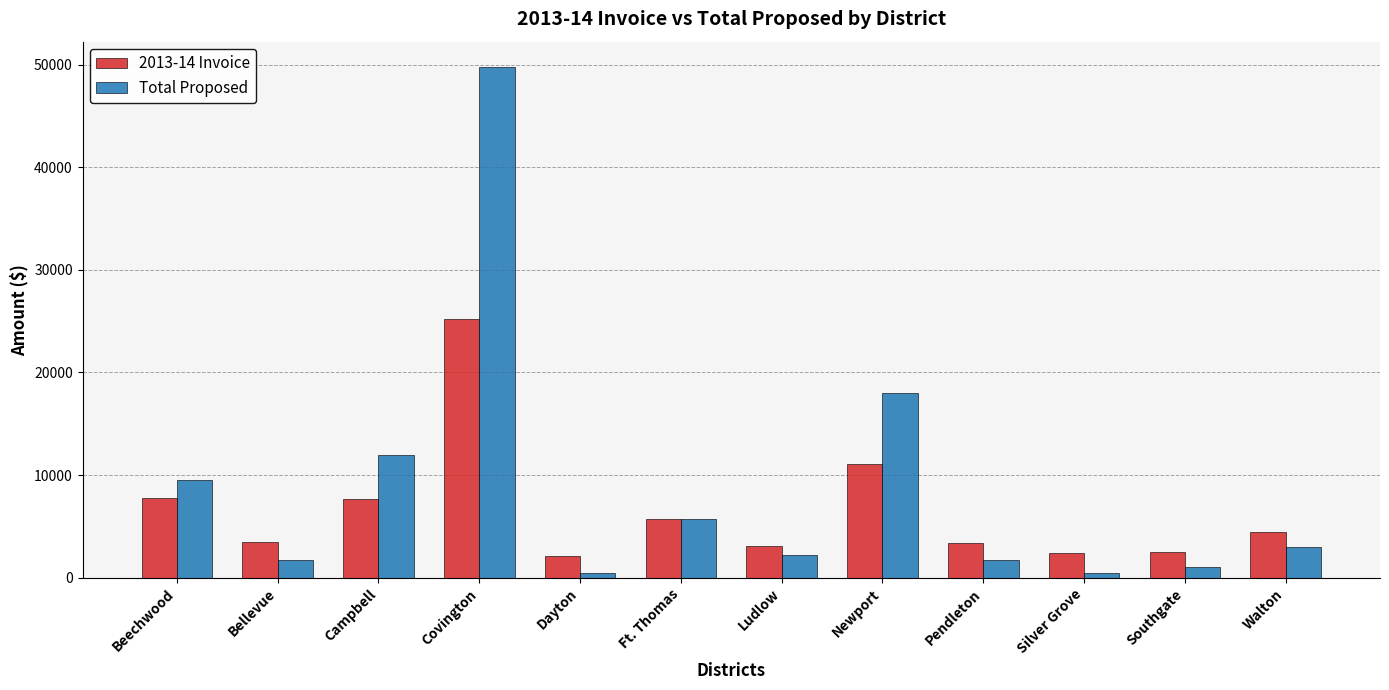

Where does the 2013-14 Invoice series first go above 4500?

Beechwood